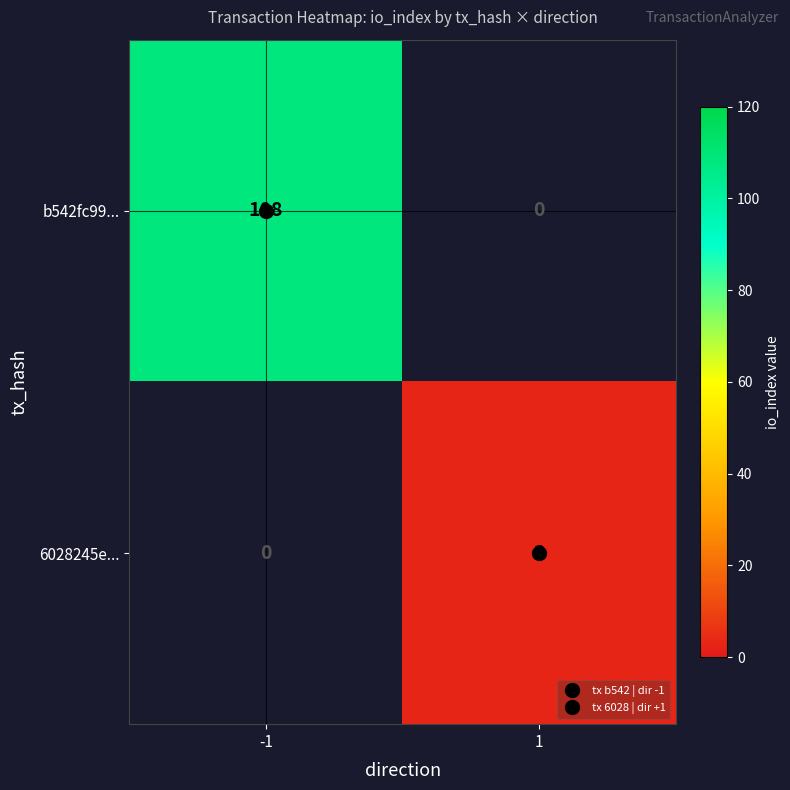

Where is b542fc99... nearest to the value 108?

-1